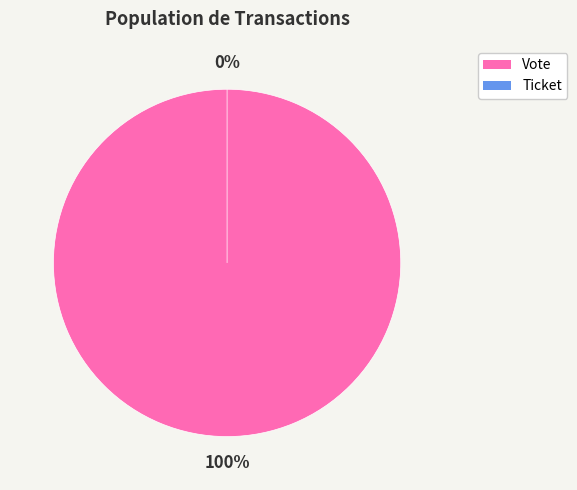

True or false: Ticket accounts for 1% of the total.

False